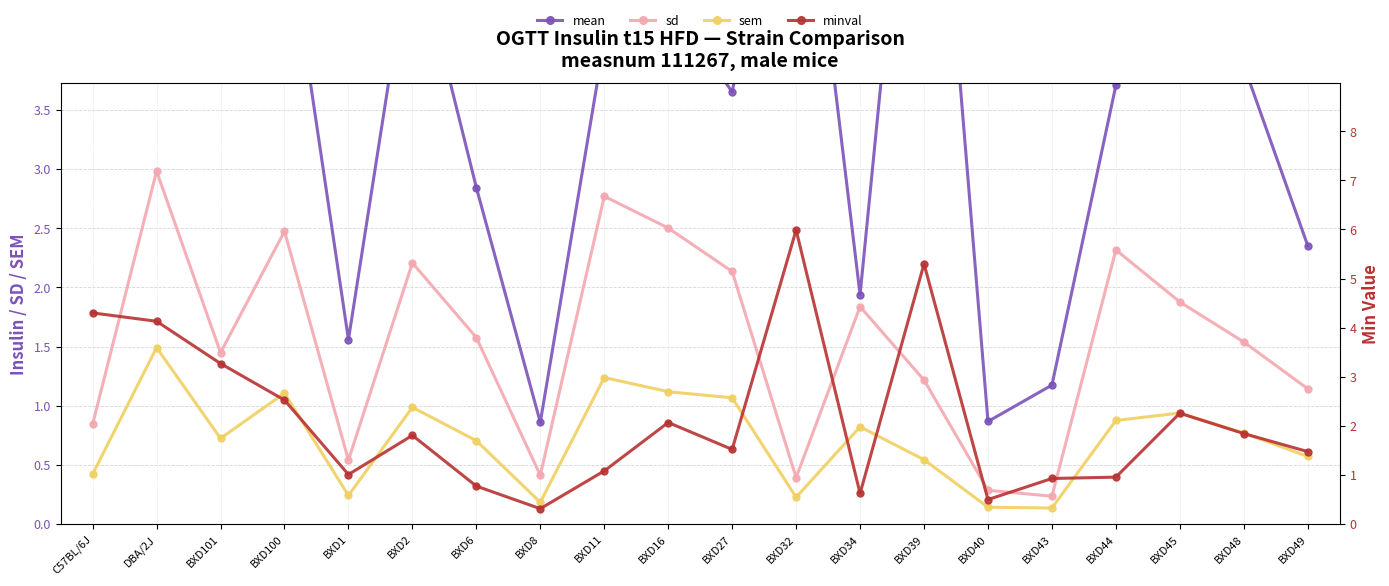

What is the label of the 12th point from the right?

BXD11